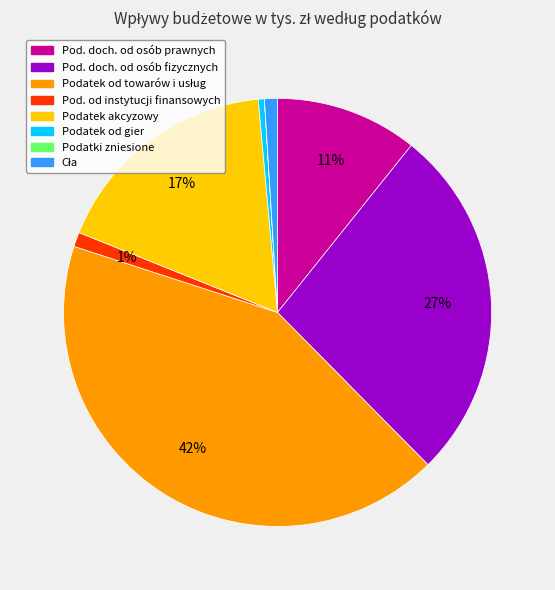

To the nearest percent, what is the difference between the largest and smallest slice percentages?

42%